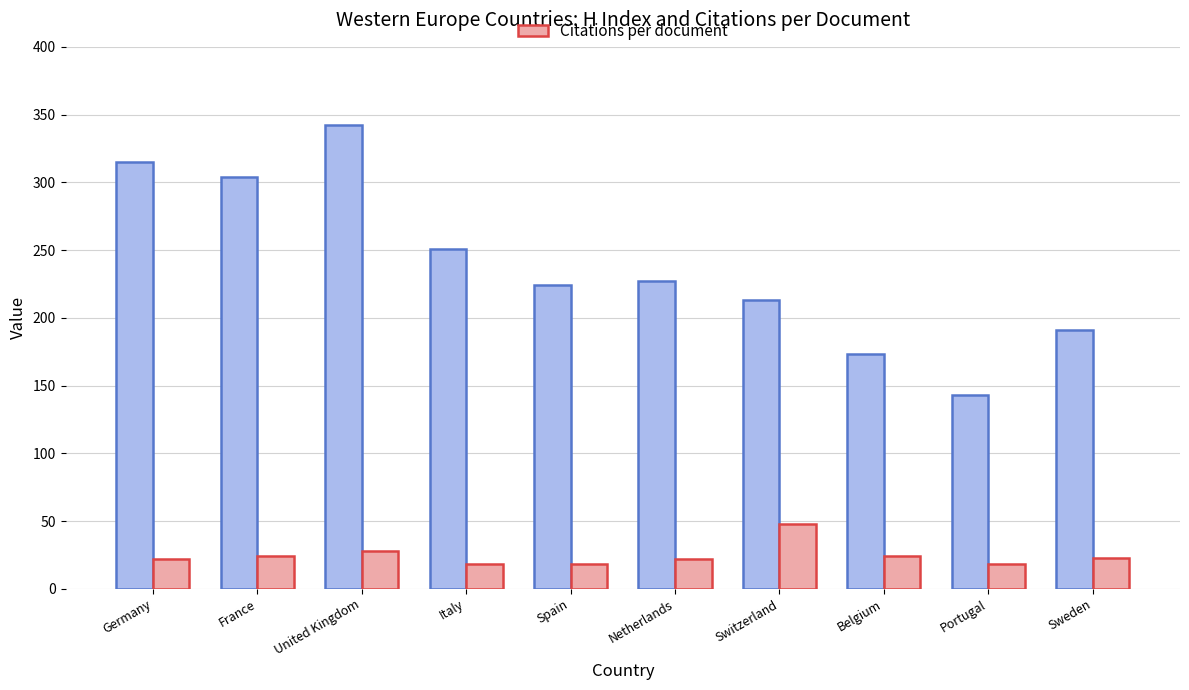

What is the smallest value displayed?

18.0